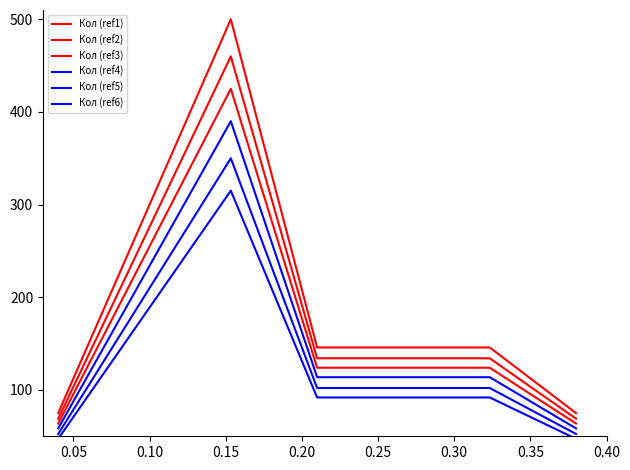

Does the chart have visible grid lines?

No